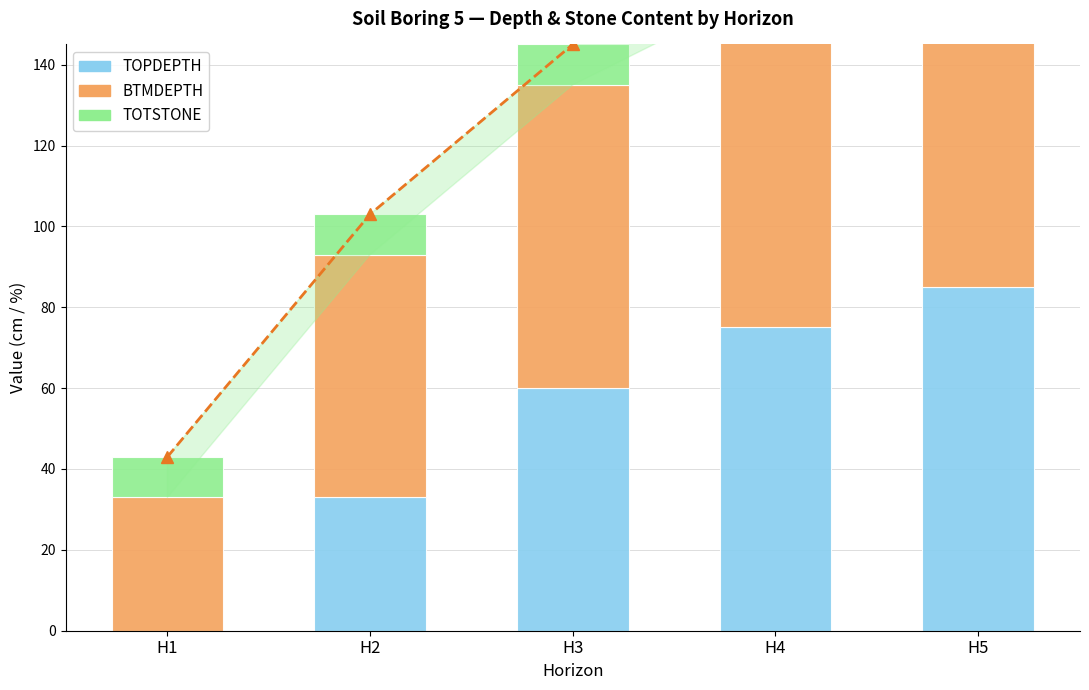

Reading left to right, transcribe all the data shown in this chart.

TOPDEPTH: 0	33	60	75	85
BTMDEPTH: 33	60	75	85	120
TOTSTONE: 10	10	10	5	1